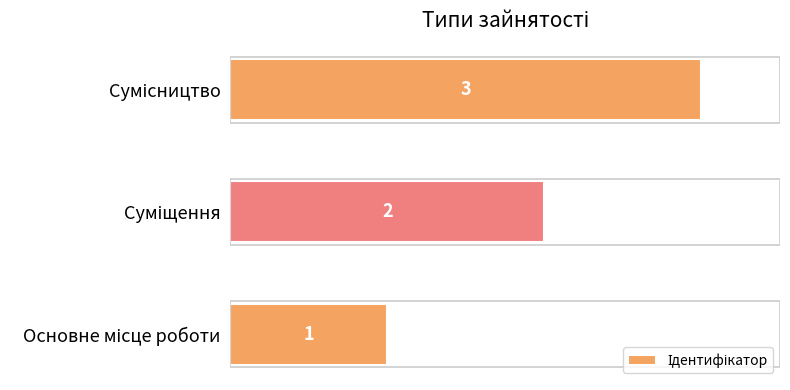

How many values are between 1 and 3?

3